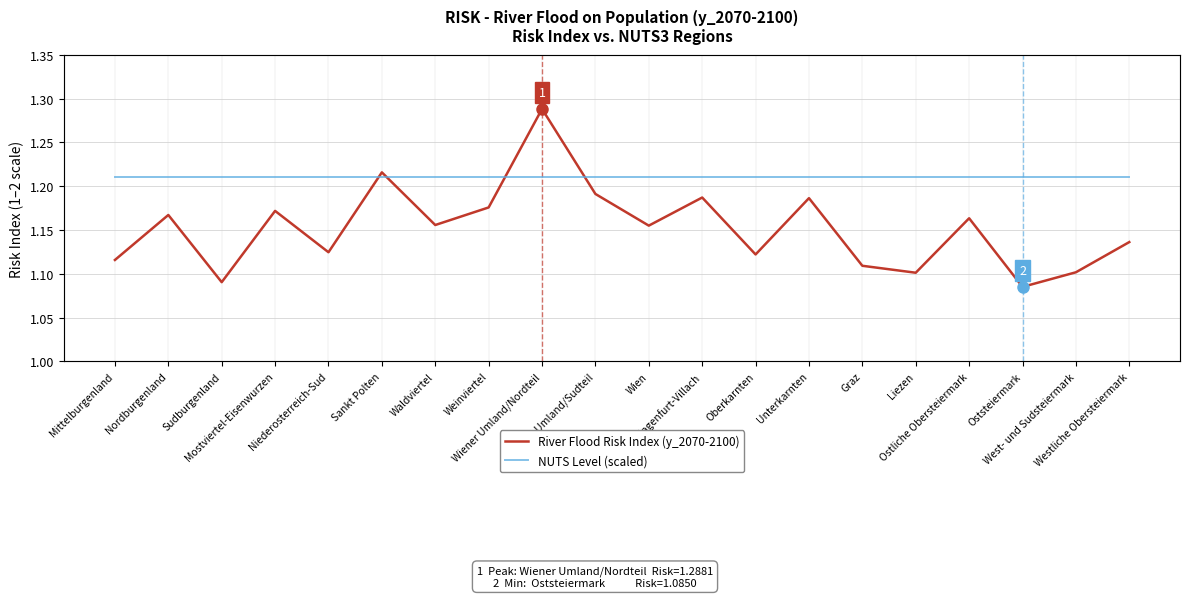

Rank the categories by NUTS Level (scaled) value from highest to lowest.

Mittelburgenland, Nordburgenland, Sudburgenland, Mostviertel-Eisenwurzen, Niederosterreich-Sud, Sankt Polten, Waldviertel, Weinviertel, Wiener Umland/Nordteil, Wiener Umland/Sudteil, Wien, Klagenfurt-Villach, Oberkarnten, Unterkarnten, Graz, Liezen, Ostliche Obersteiermark, Oststeiermark, West- und Sudsteiermark, Westliche Obersteiermark